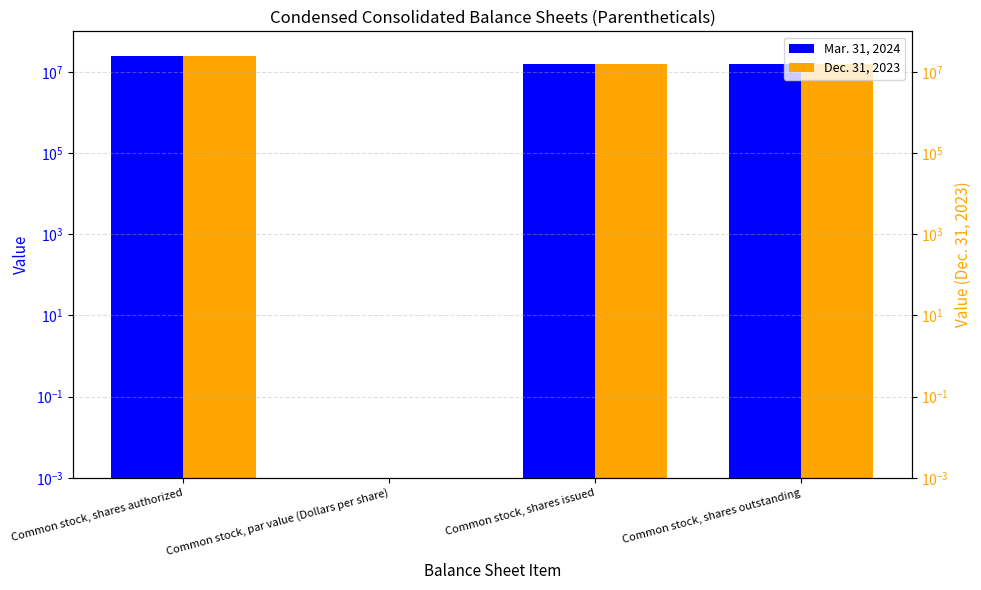

At which category is the sum across all series the highest?

Common stock, shares authorized